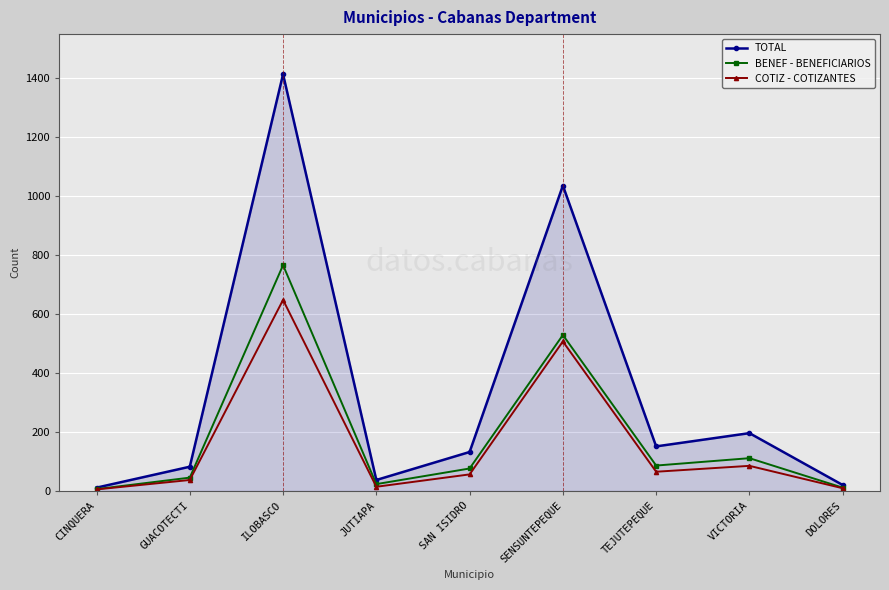

Rank the series at SENSUNTEPEQUE from lowest to highest value.

COTIZ - COTIZANTES, BENEF - BENEFICIARIOS, TOTAL